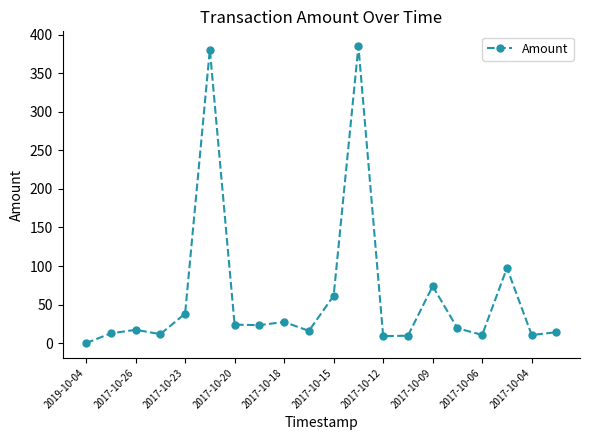

What is the value of the 2nd point from the left?

12.6